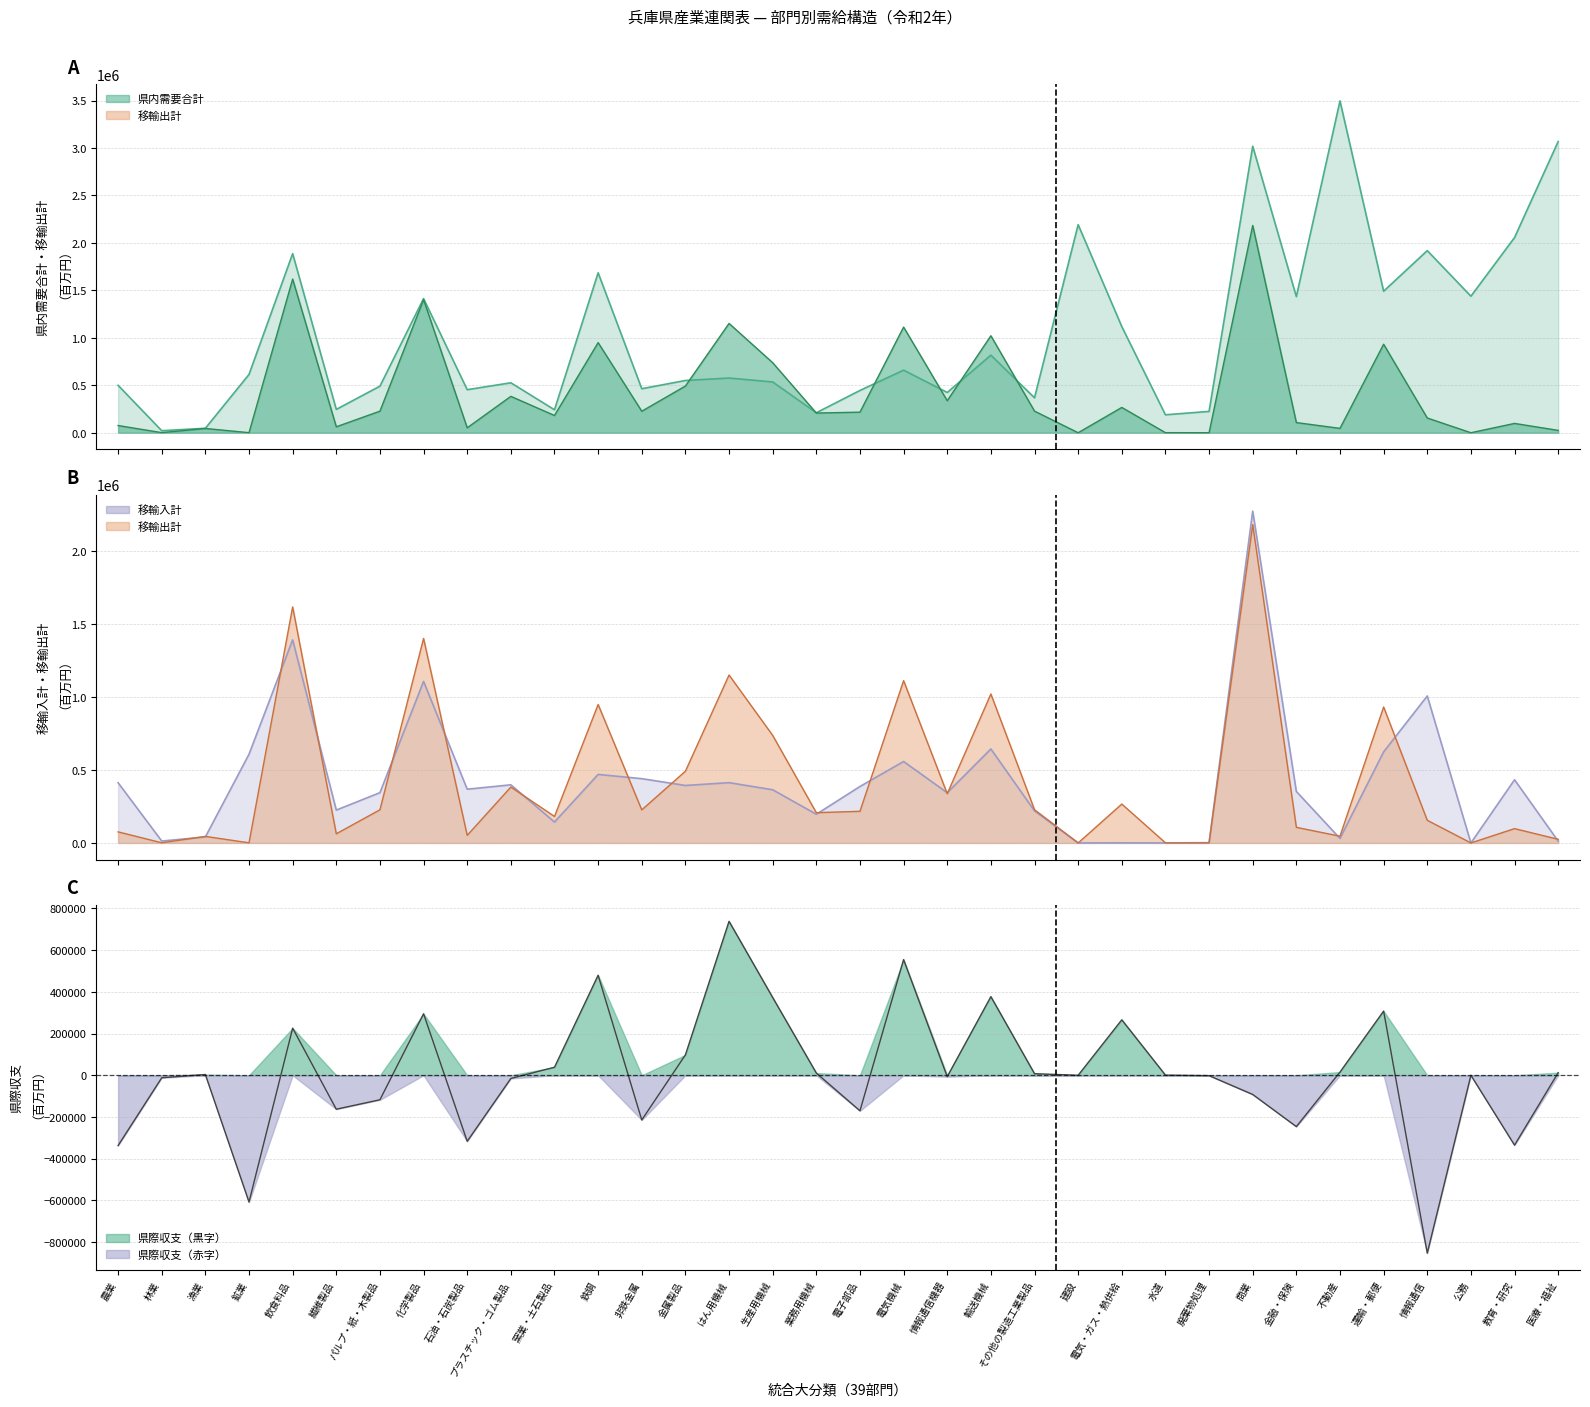

What is the difference between the second highest and second lowest values in the 移輸出計 series?

1619191